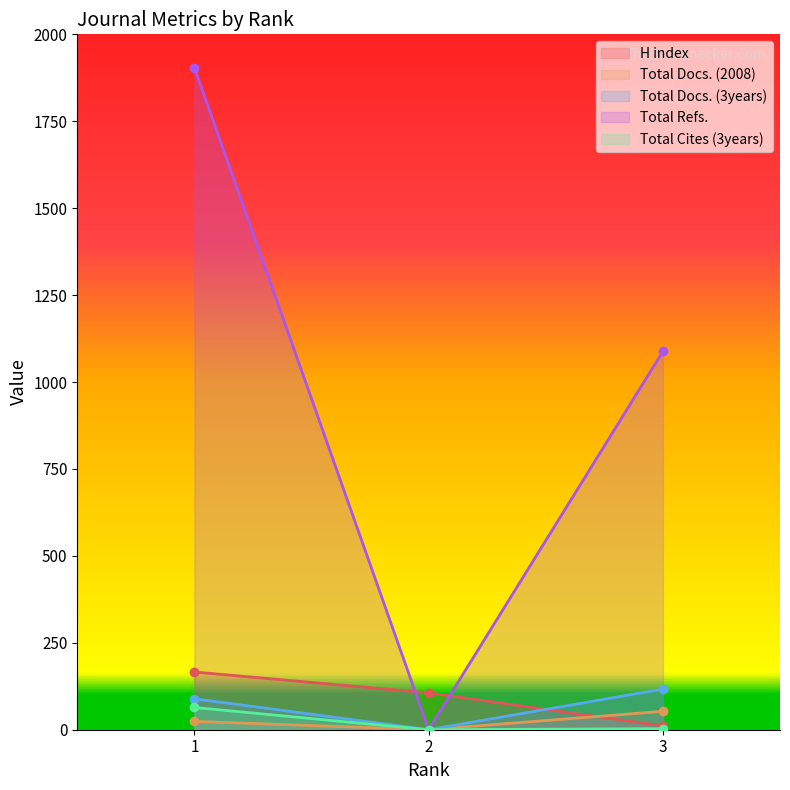

What are all the series names shown in the legend?

H index, Total Docs. (2008), Total Docs. (3years), Total Refs., Total Cites (3years)